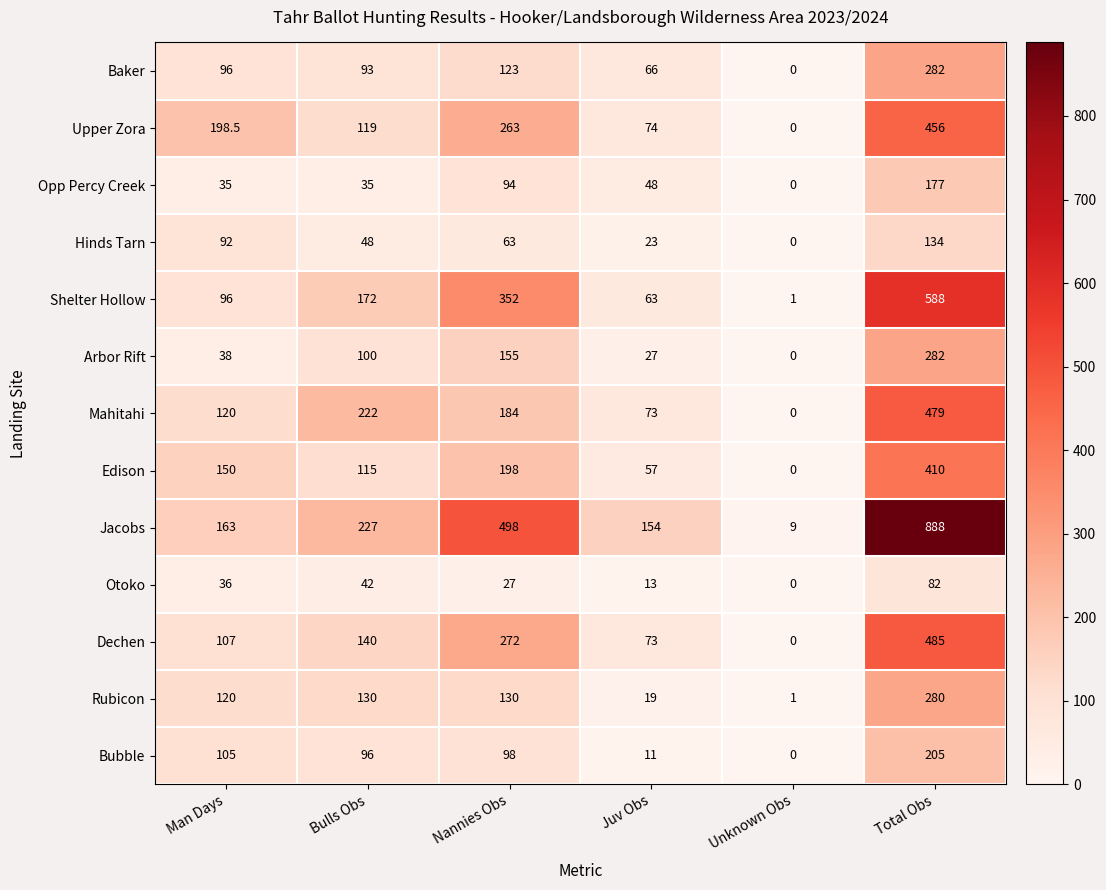

What is the difference between the highest and lowest values at Man Days?

163.5